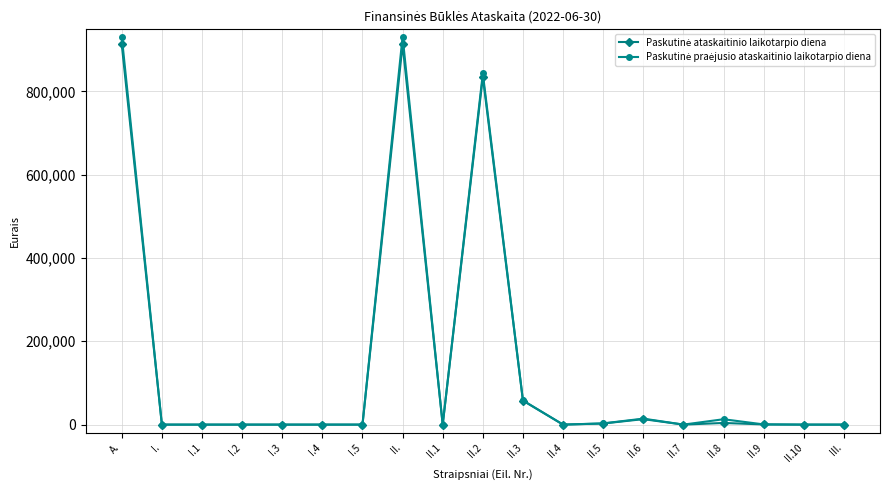

What position from the right is I.4?

14